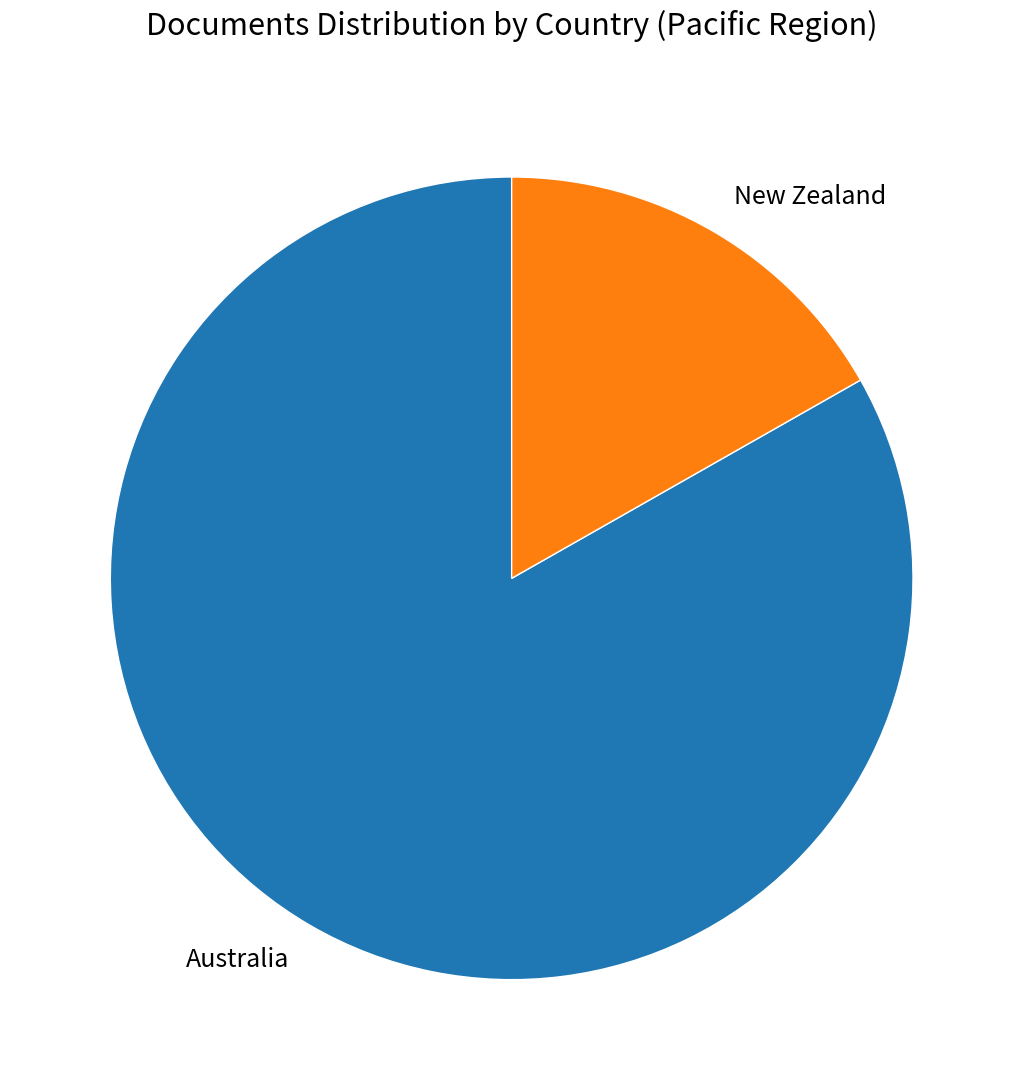

Do Australia and New Zealand together represent more than half of the pie?

Yes